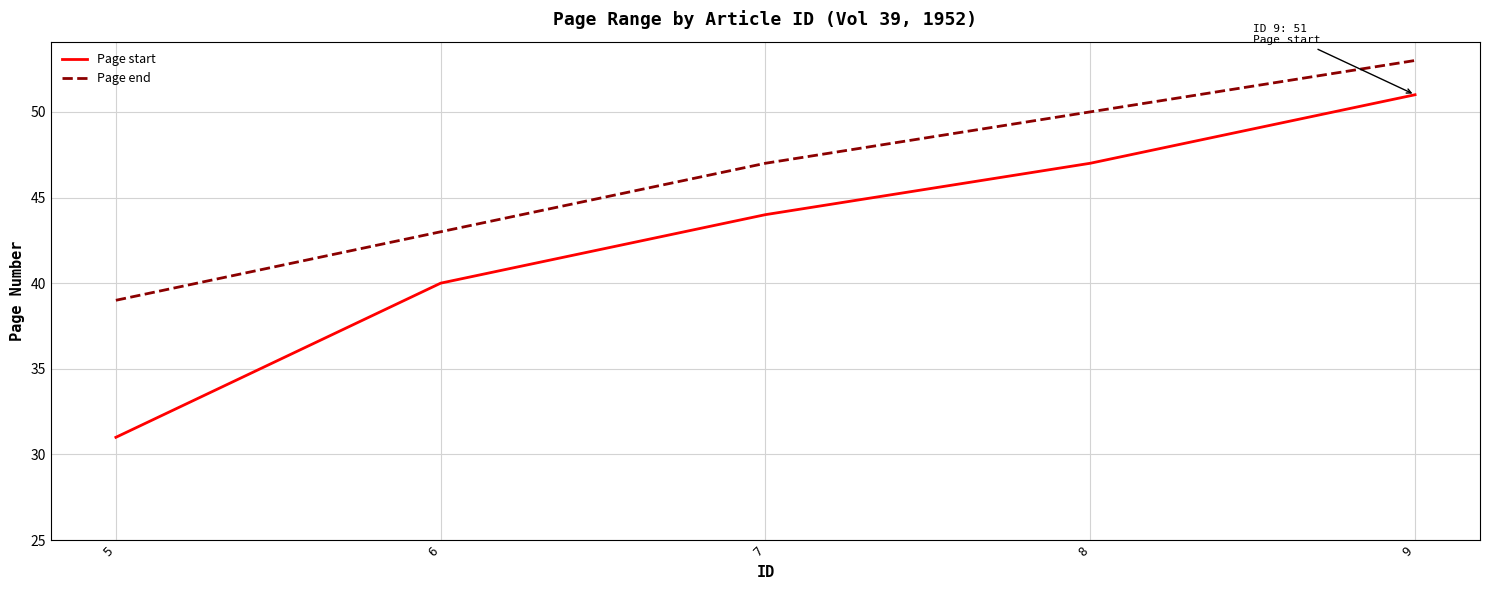

True or false: Page start has a value of 11 at 6.

False